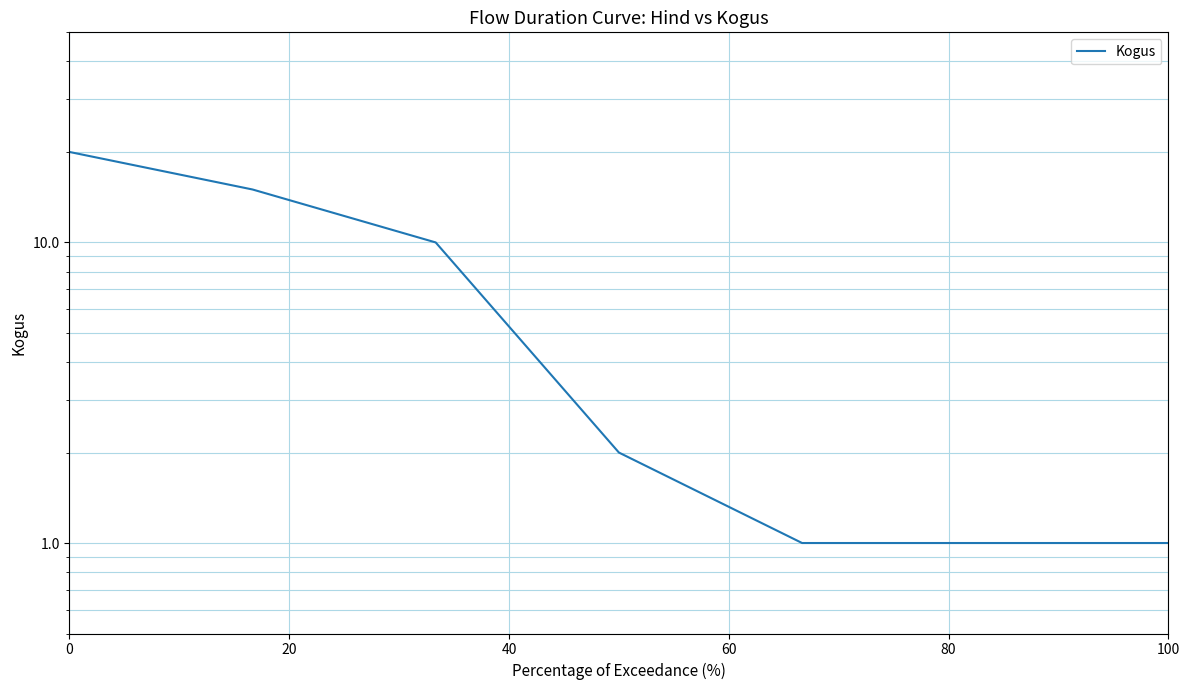

How many lines are shown in the chart?

1